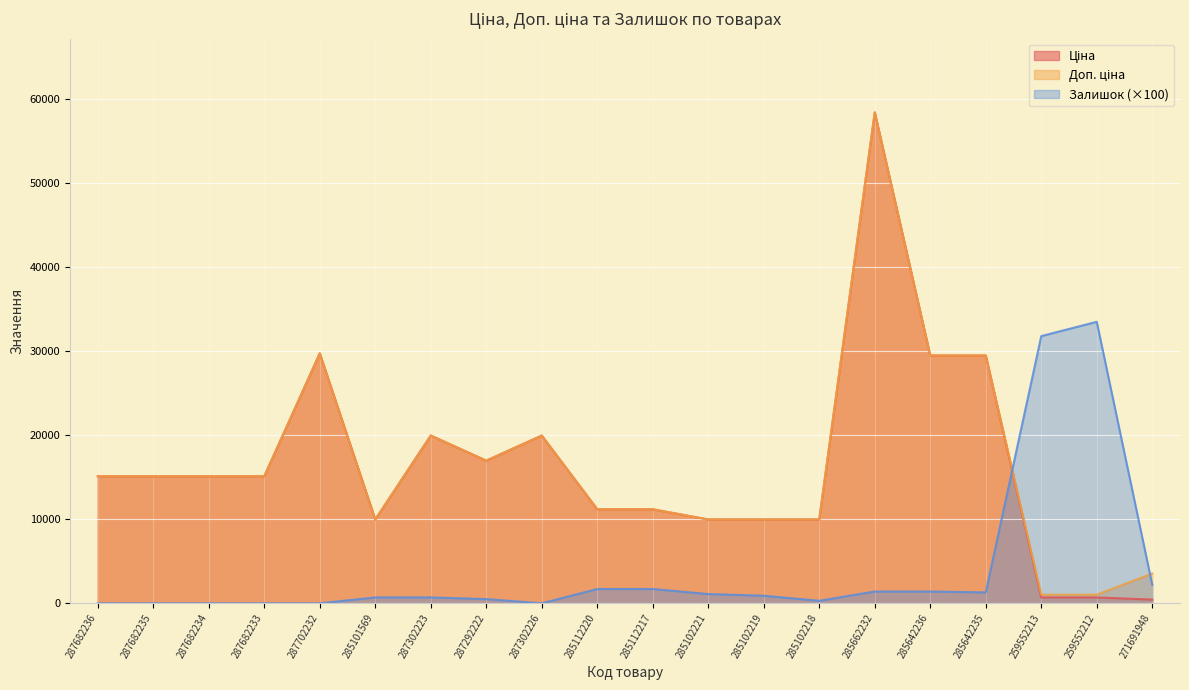

In Залишок, how many points are higher than both neighbors (excluding endpoints)?

1